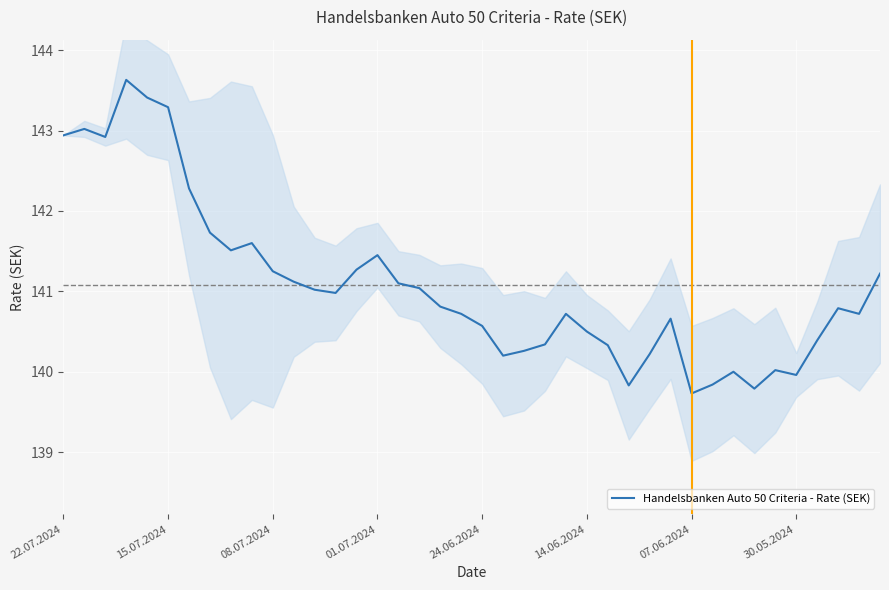

What is the lowest value of the Handelsbanken Auto 50 Criteria - Rate (SEK) series?

139.7